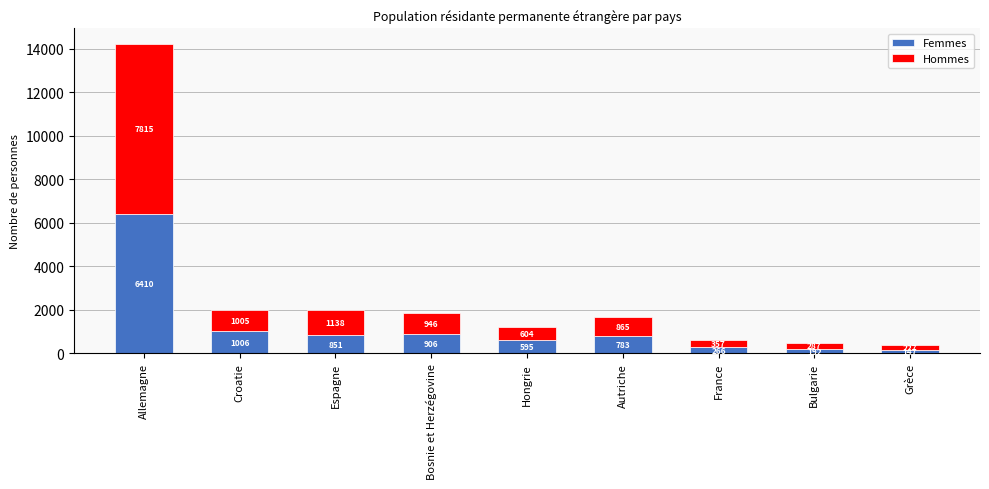

What is the difference between the maximum and minimum values in the Femmes series?

6263